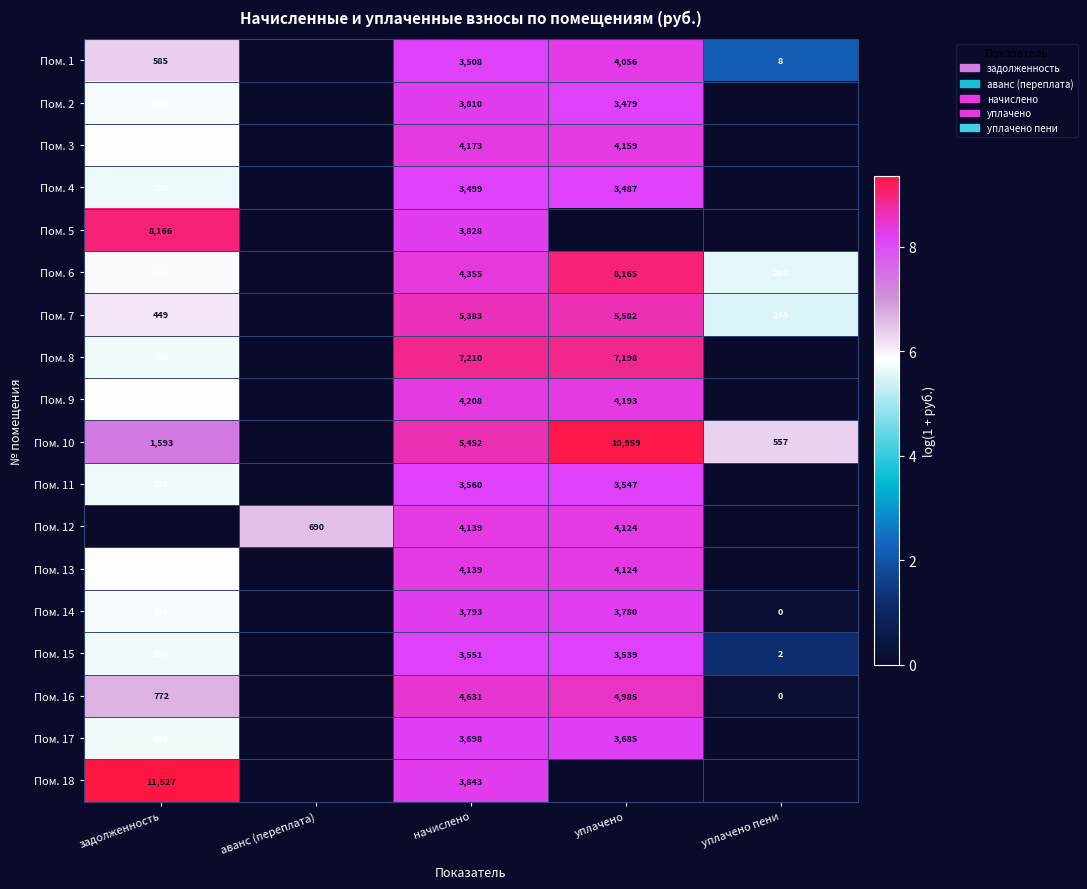

Is it true that Пом. 9 equals 2552 at уплачено?

False